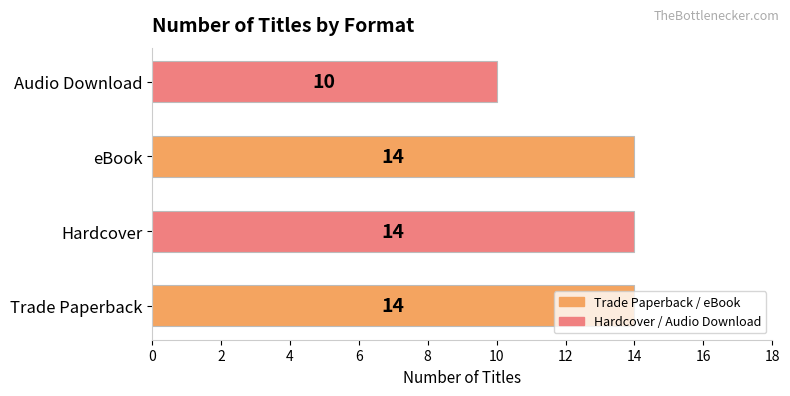

Approximately how many times larger is the value at Audio Download compared to Hardcover?

0.7